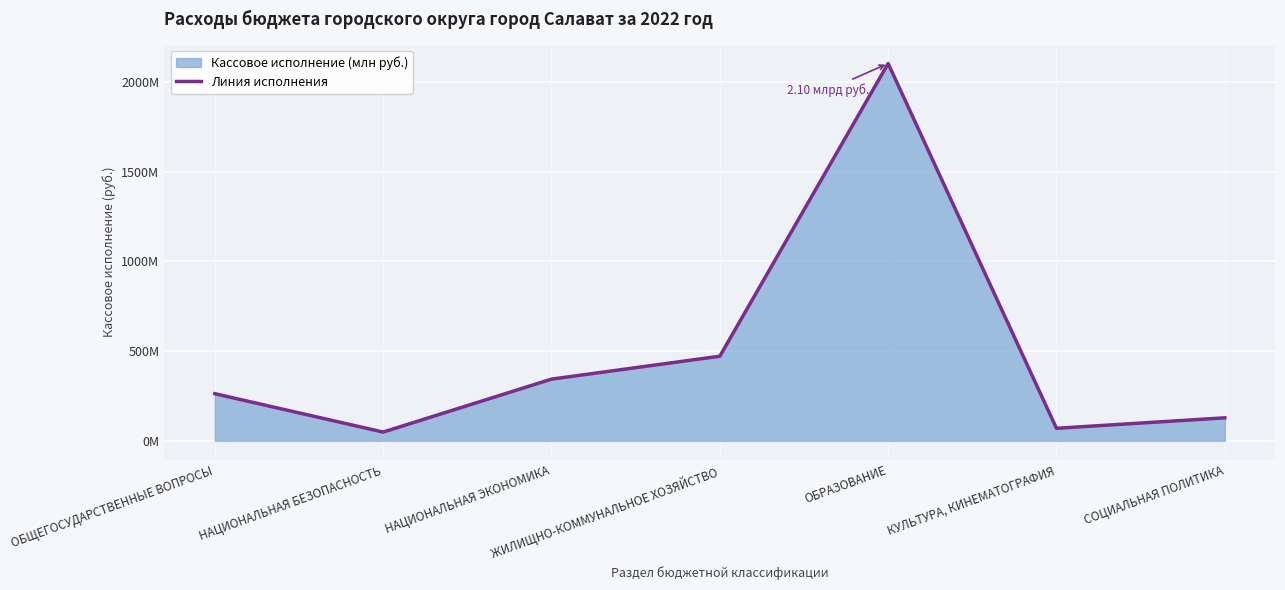

Is it true that the value at СОЦИАЛЬНАЯ ПОЛИТИКА is 127726826.6?

True